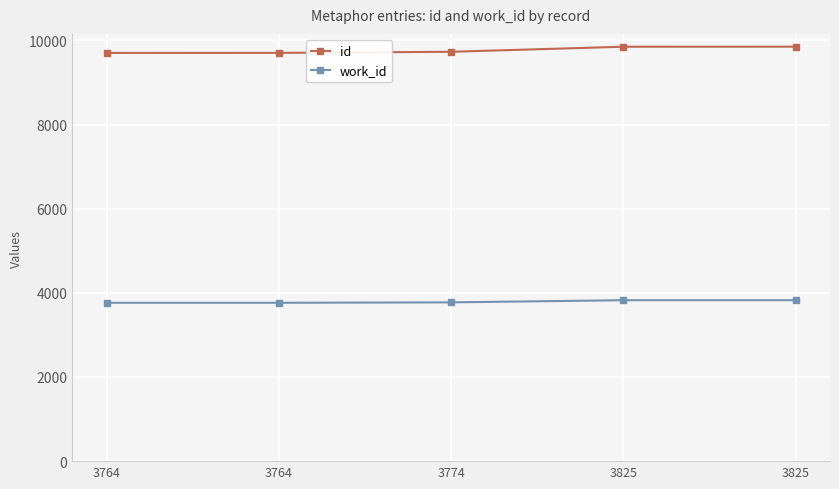

What value does the id series have at 3825, to the nearest 50?

9850